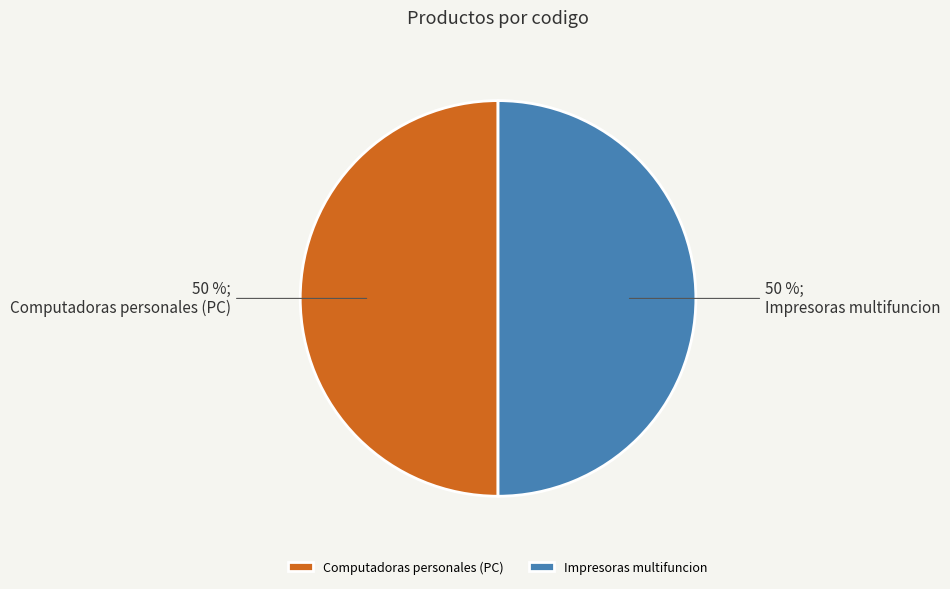

What percentage is the Computadoras personales (PC) slice, to the nearest percent?

50%